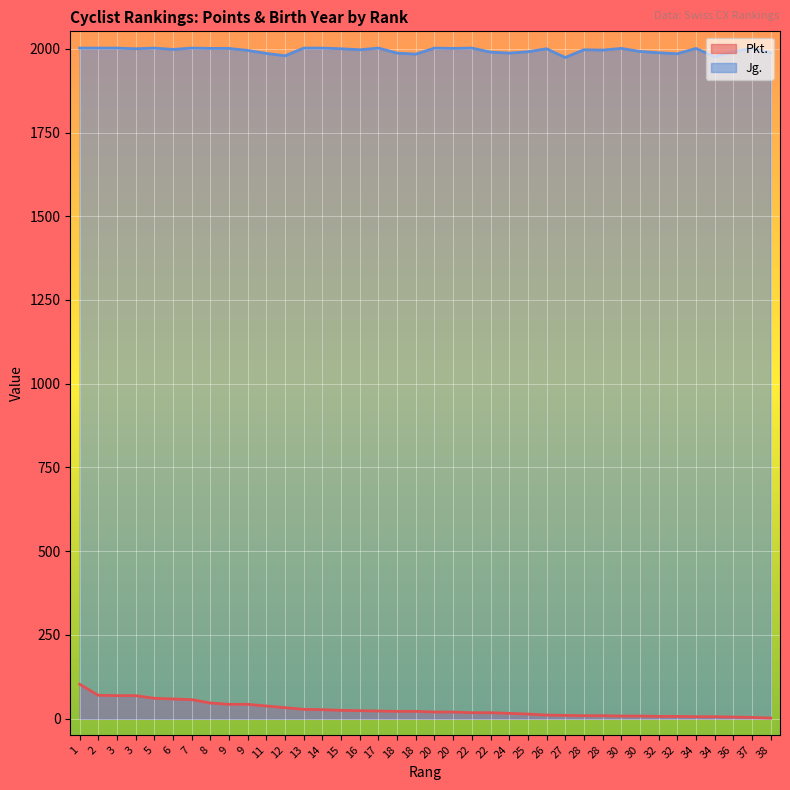

Reading left to right, what are all the values shown in this chart?

Pkt.: 1=103	2=70	3=69	3=69	5=61	6=59	7=57	8=47	9=43	9=43	11=38	12=33	13=28	14=27	15=25	16=24	17=23	18=22	18=22	20=20	20=20	22=18	22=18	24=16	25=14	26=11	27=10	28=9	28=9	30=8	30=8	32=7	32=7	34=6	34=6	36=5	37=4	38=2
Jg.: 1=2002	2=2002	3=2002	3=2000	5=2002	6=1998	7=2002	8=2001	9=2001	9=1995	11=1986	12=1979	13=2002	14=2002	15=2000	16=1997	17=2002	18=1987	18=1984	20=2002	20=2001	22=2002	22=1990	24=1987	25=1991	26=2000	27=1974	28=1997	28=1996	30=2001	30=1992	32=1988	32=1985	34=2001	34=1976	36=1992	37=2001	38=1988